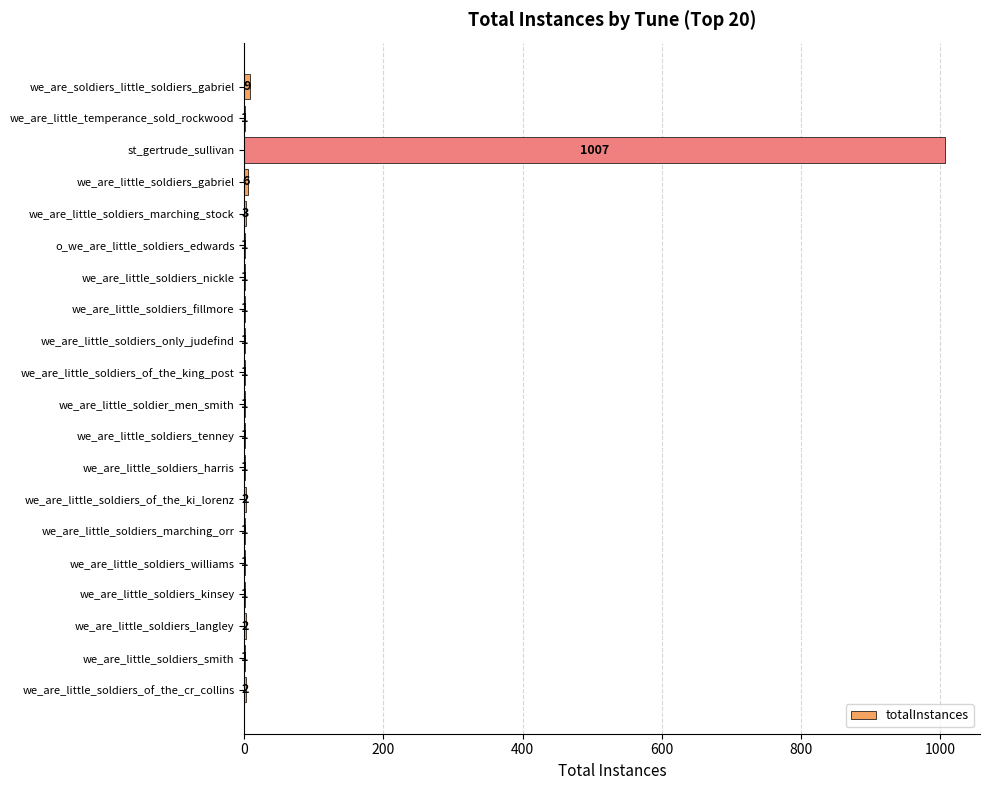

What is the maximum value shown in the chart?

1007